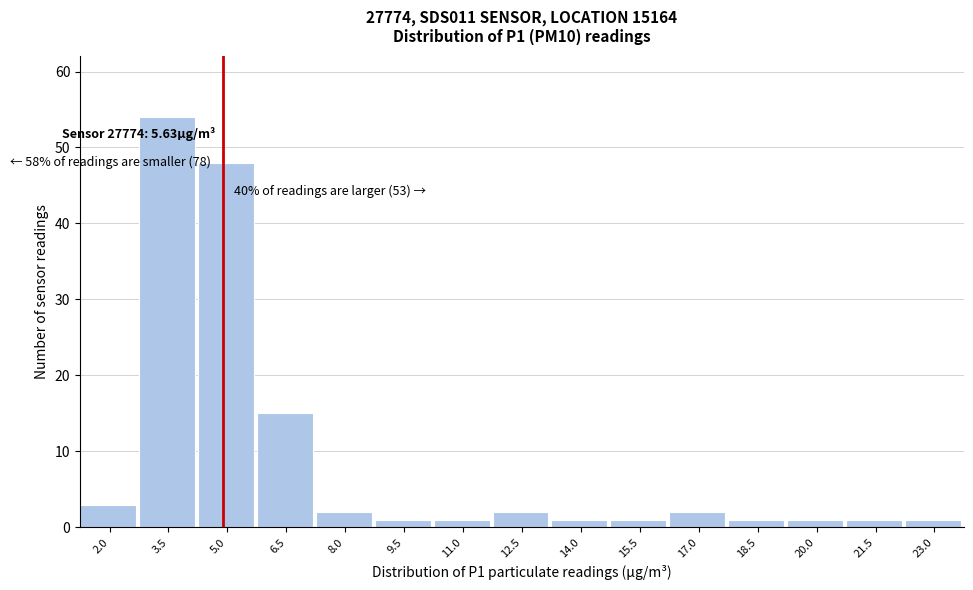

Reading right to left, what are all the values shown in this chart?

1	1	1	1	2	1	1	2	1	1	2	15	48	54	3